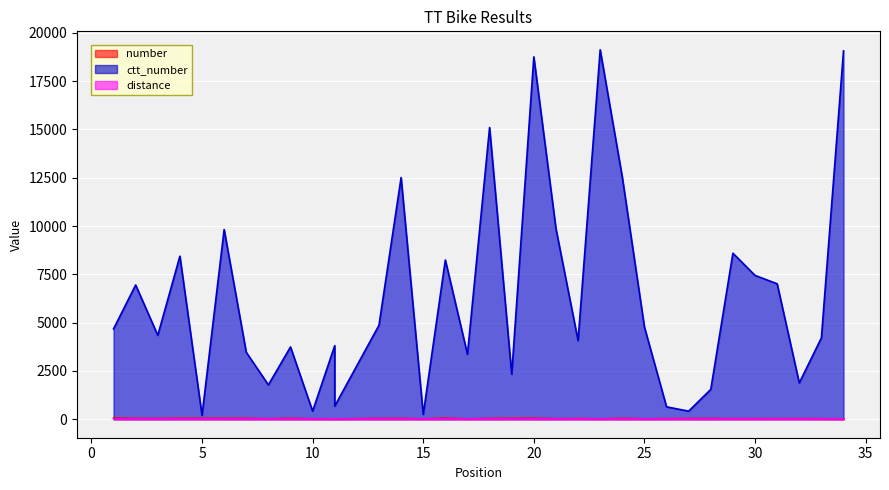

In ctt_number, how many points are lower than both neighbors (excluding endpoints)?

11